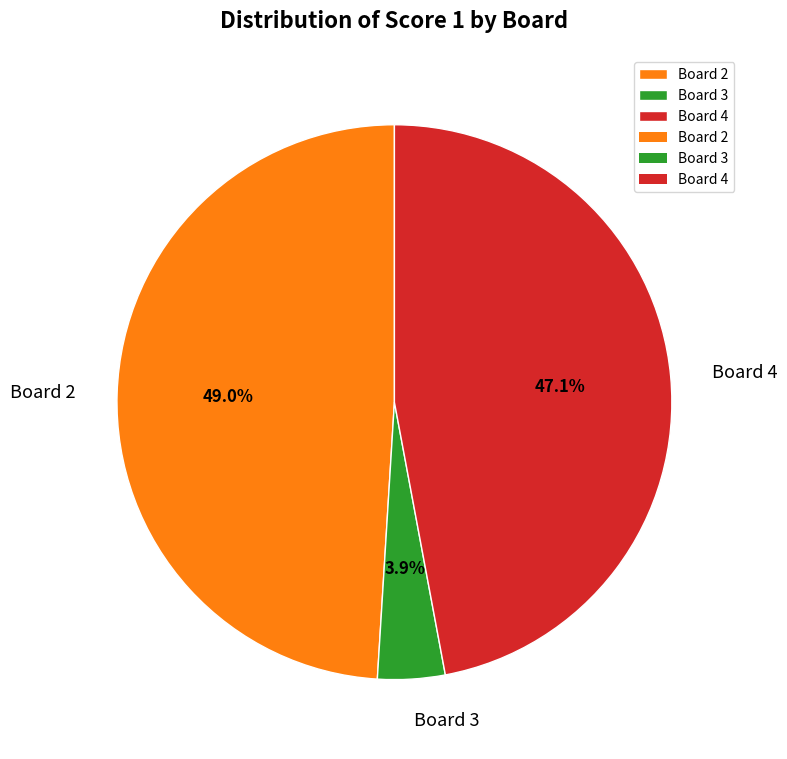

True or false: Board 2 accounts for 49% of the total.

True